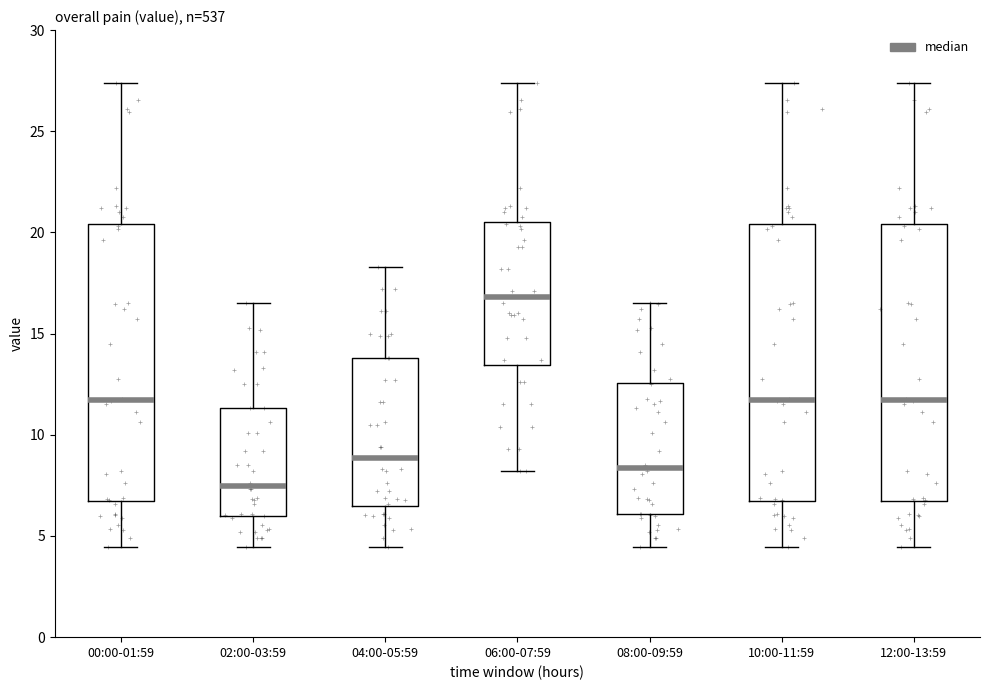

Reading left to right, transcribe this box plot: for each box, give where its median line is, the range the box spans, and where its two whiskers end, as read against the y-axis. The values are not printed on the chart, so give them approximately, as read against the axis.

00:00-01:59: median 11.5, box 6.5 to 20.5, whiskers 4.5 to 27.5
02:00-03:59: median 7.5, box 6.0 to 11.5, whiskers 4.5 to 16.5
04:00-05:59: median 9.0, box 6.5 to 14.0, whiskers 4.5 to 18.5
06:00-07:59: median 17.0, box 13.5 to 20.5, whiskers 8.0 to 27.5
08:00-09:59: median 8.5, box 6.0 to 12.5, whiskers 4.5 to 16.5
10:00-11:59: median 11.5, box 6.5 to 20.5, whiskers 4.5 to 27.5
12:00-13:59: median 11.5, box 6.5 to 20.5, whiskers 4.5 to 27.5